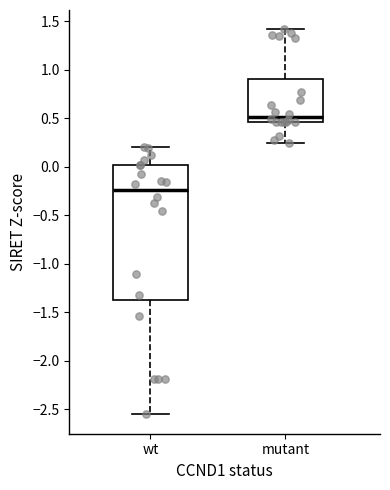

Where is the upper edge of the box for mutant on the y-axis? The values are not printed on the chart, so give them approximately, as read against the axis.

0.90